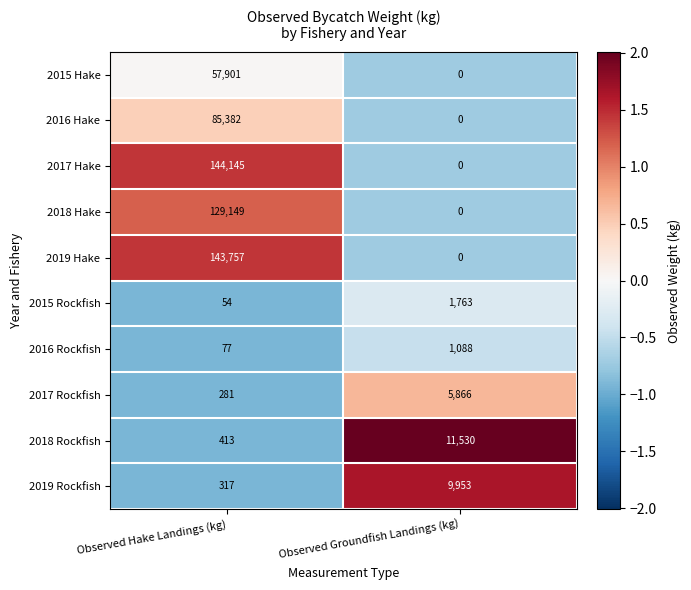

Count the number of categories in the chart.

2